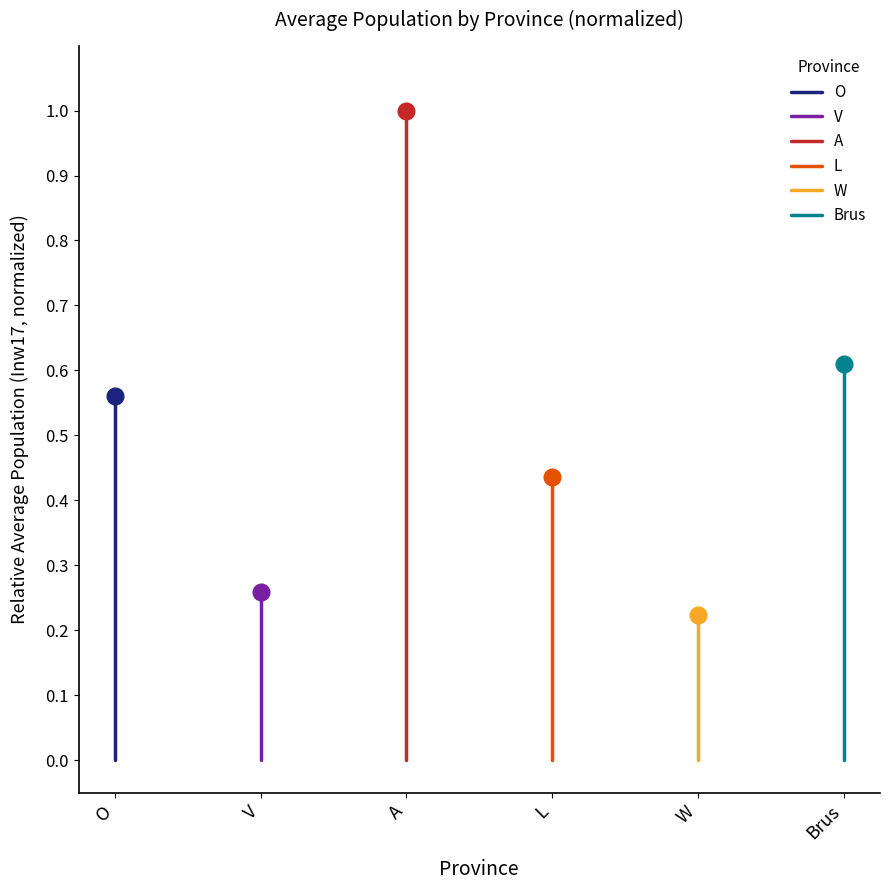

Is it true that V equals 0.1 at V?

False